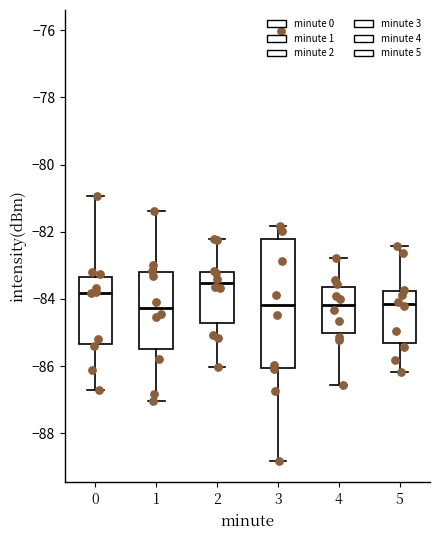

Where is the lower edge of the box at x = 2 on the y-axis? The values are not printed on the chart, so give them approximately, as read against the axis.

-84.8